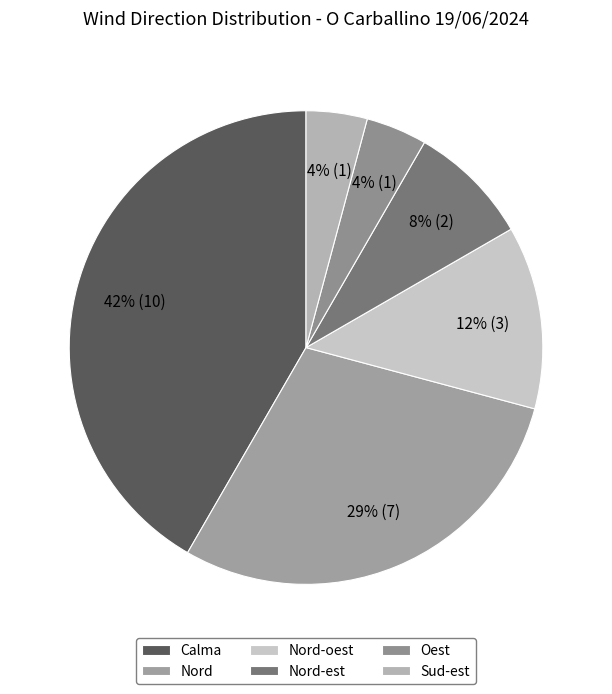

To the nearest percent, what is the average slice percentage?

17%